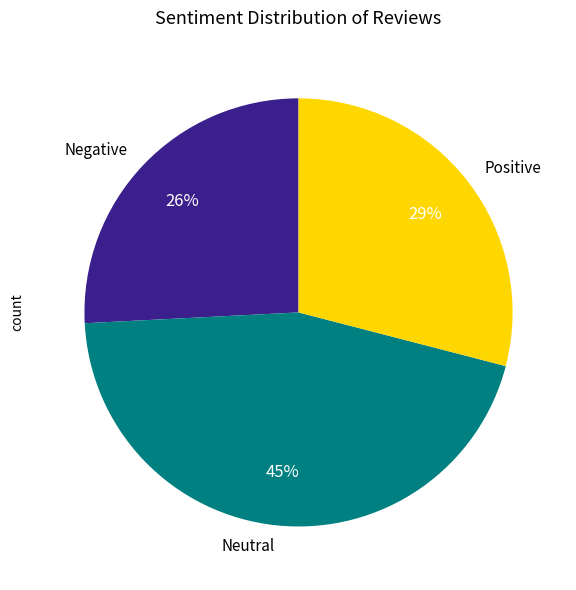

Which slice is the largest?

Neutral